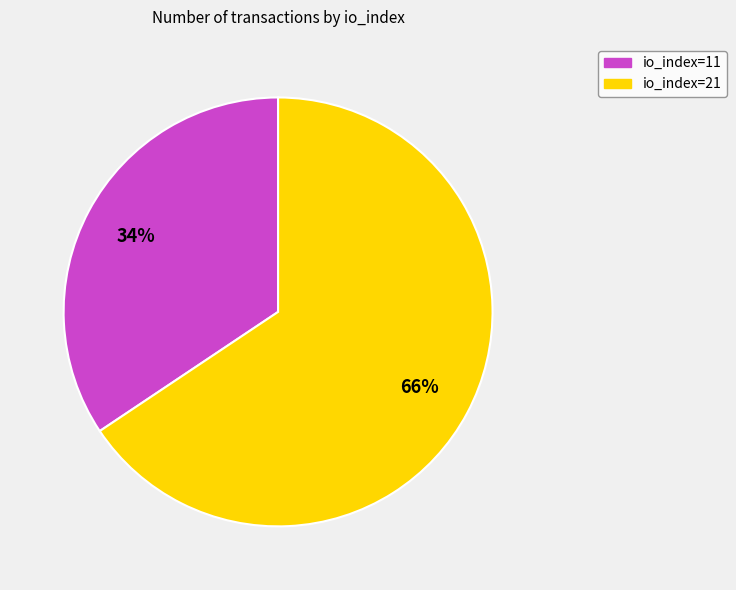

Is the sum of io_index=21 and io_index=11 greater than half?

Yes